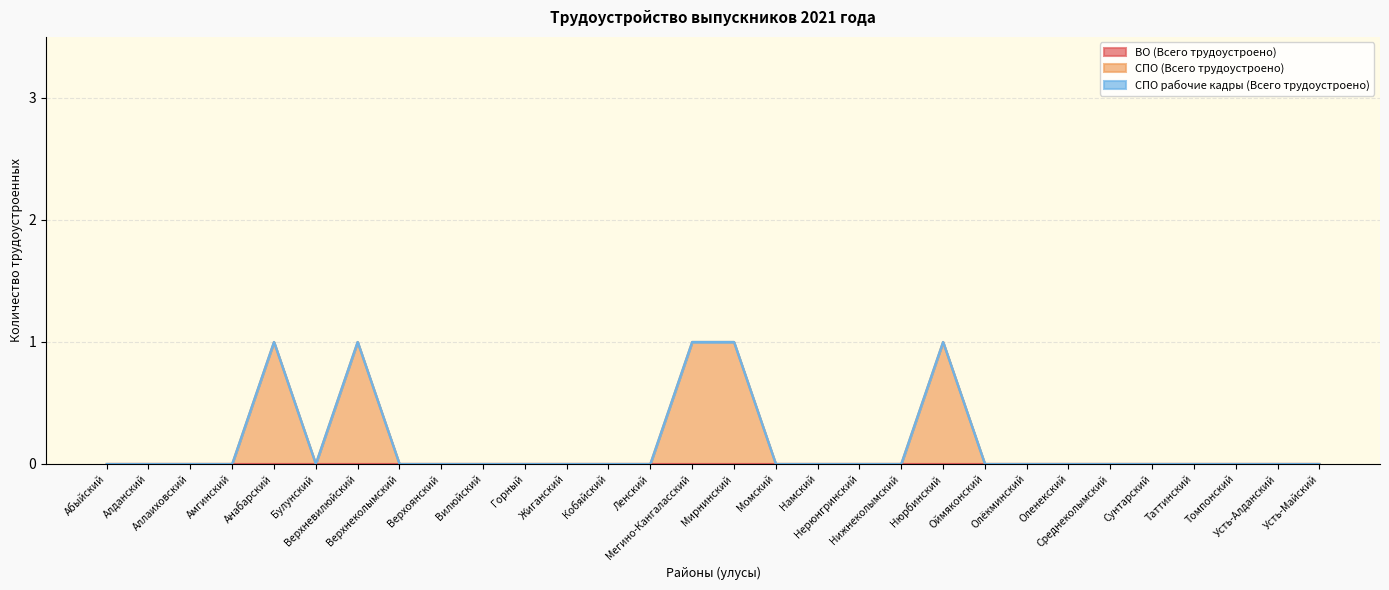

How many categories are shown in the chart?

30